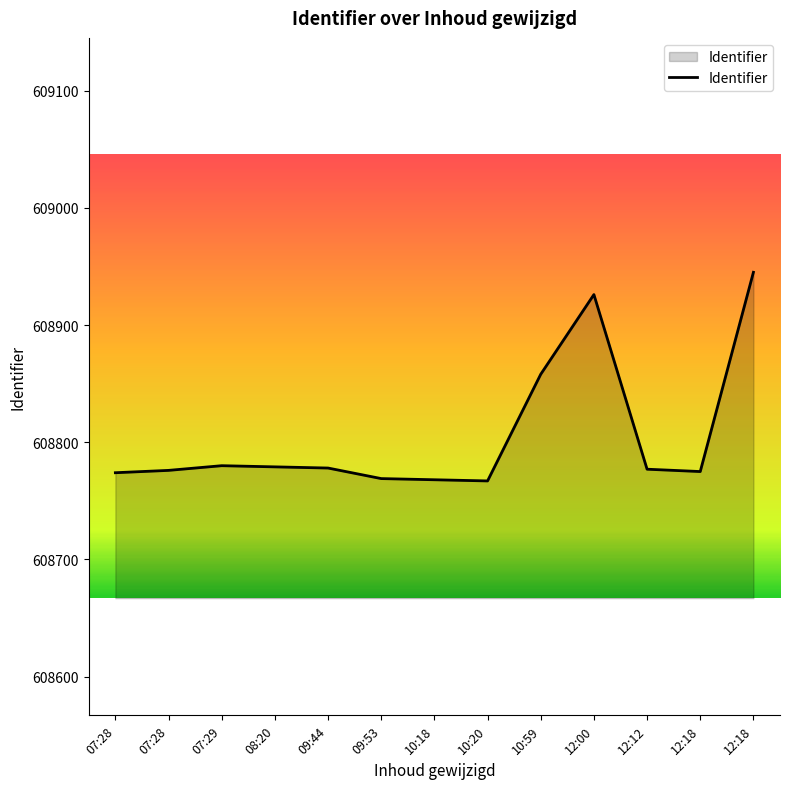

Approximately how many times larger is the value at 12:00 compared to 12:12?

1.0